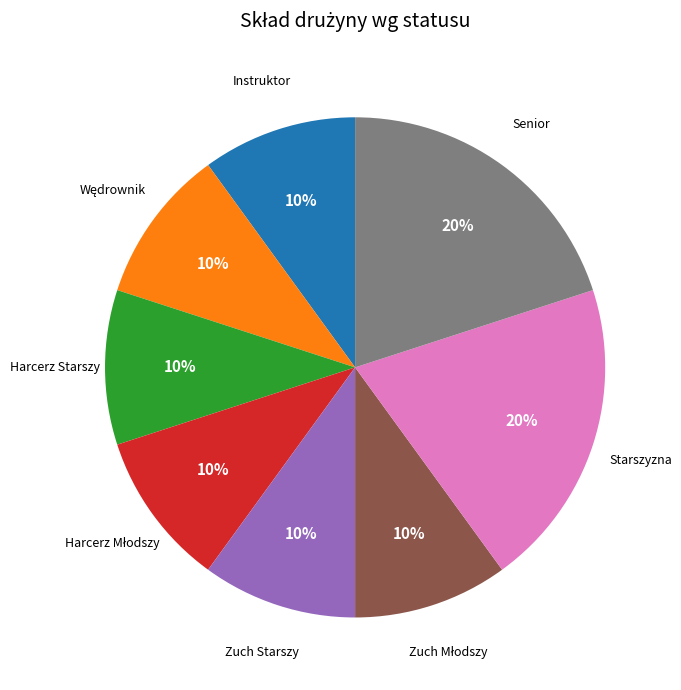

Which has a higher value, Senior or Zuch Starszy?

Senior